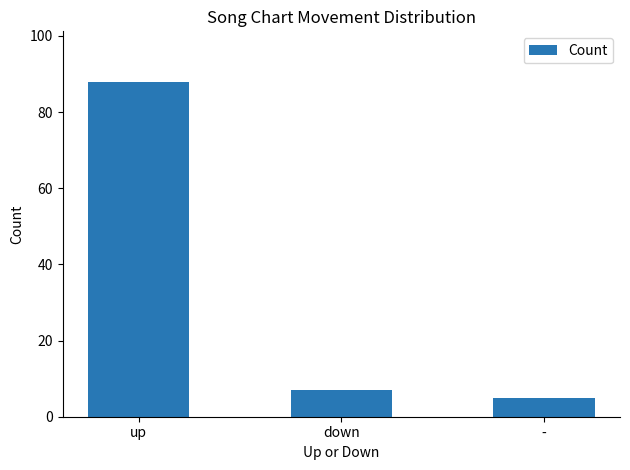

What is the sum of the values at down and -?

12